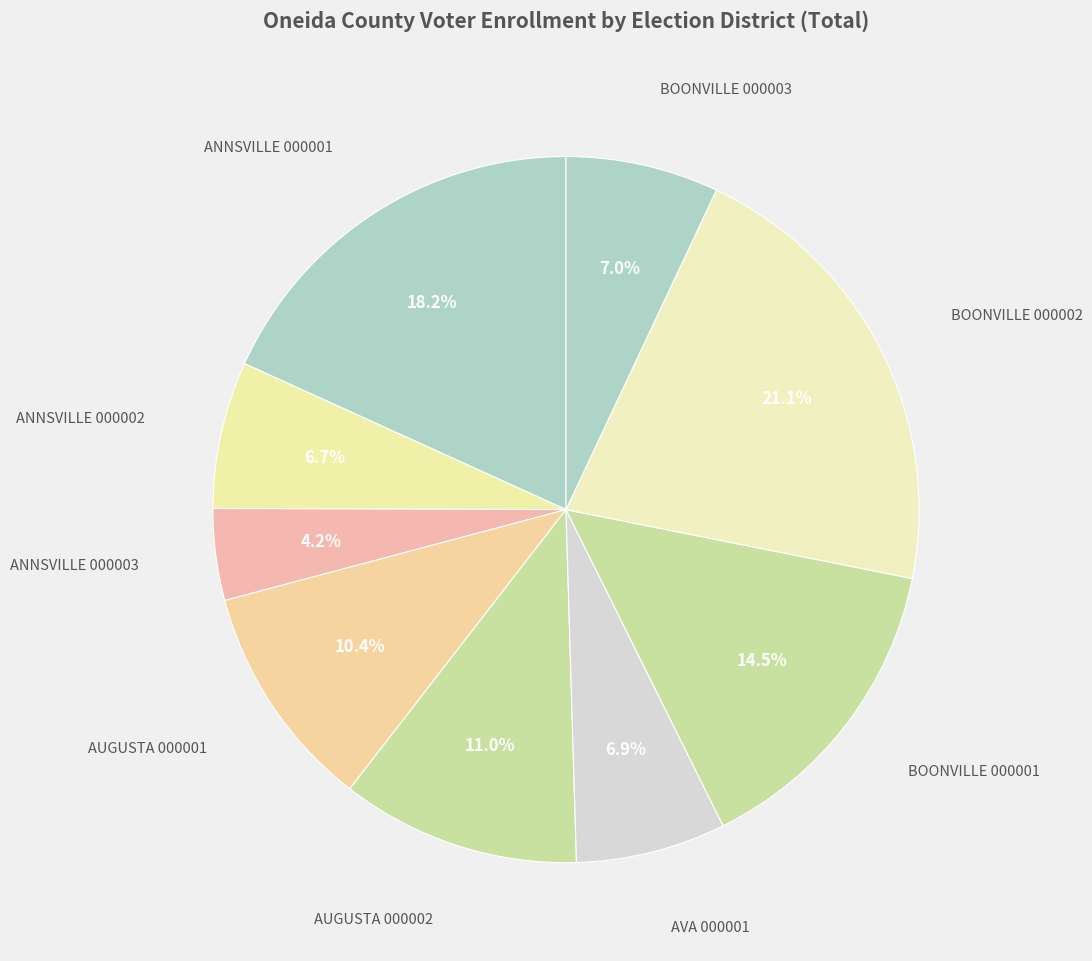

Is there any slice that represents more than half of the pie?

No